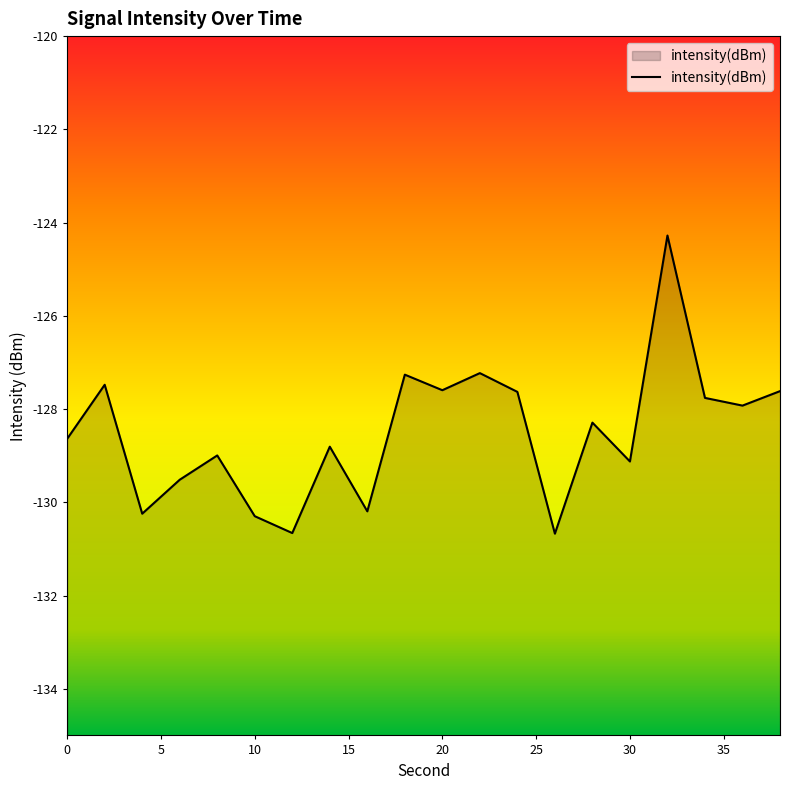

The value at 22 is -127.2. True or false?

True